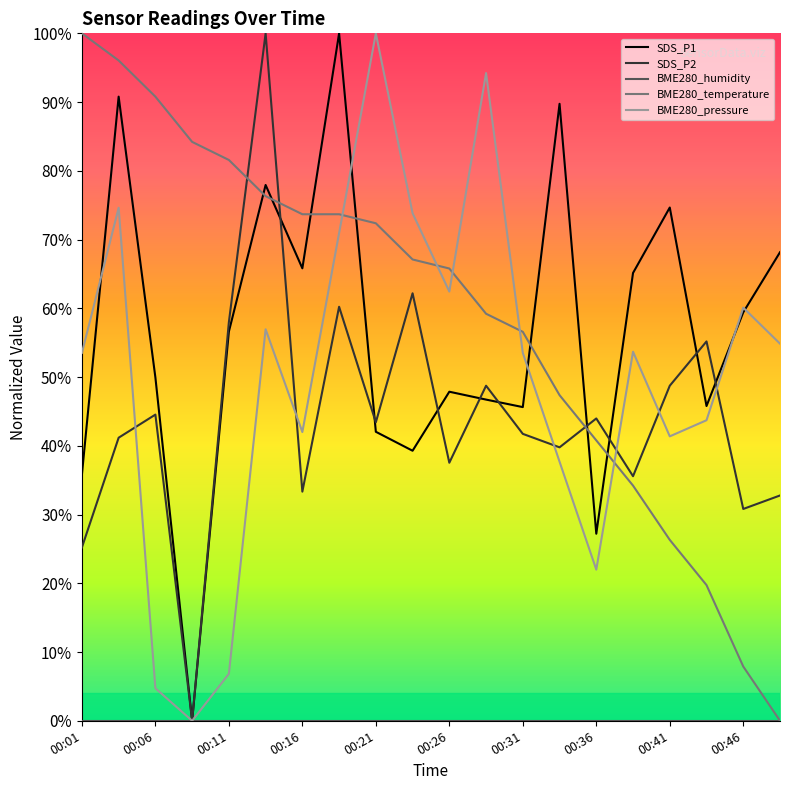

What is the sum of all SDS_P1 values?

1128.6